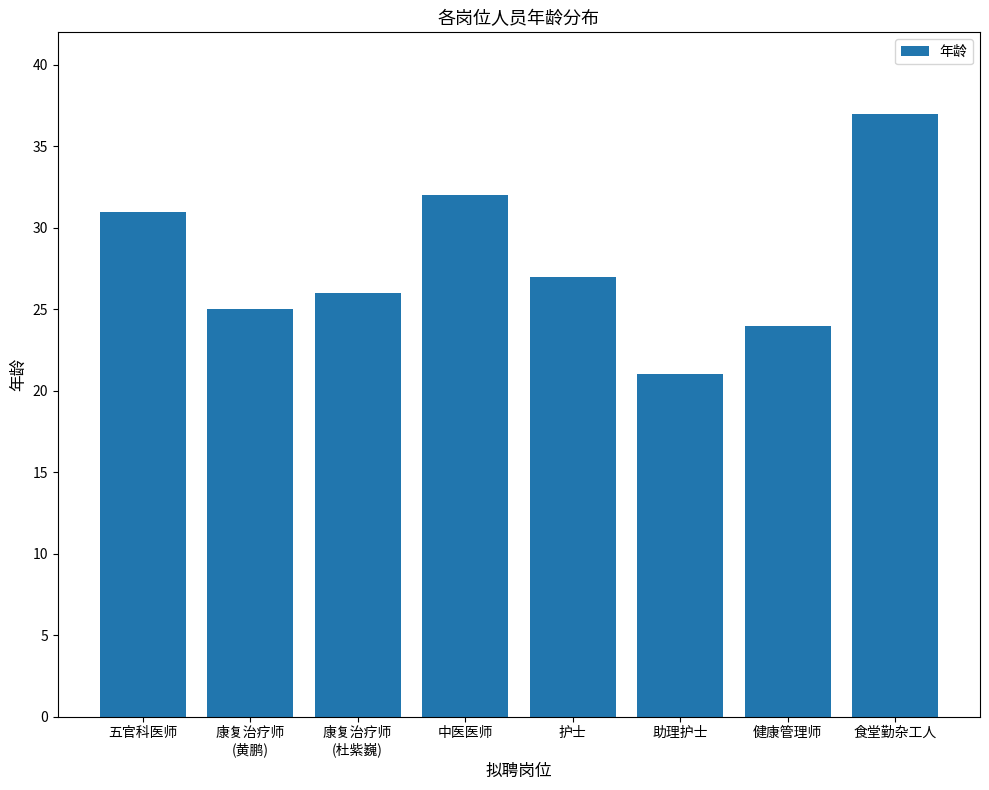

The value at 五官科医师 is 16. True or false?

False